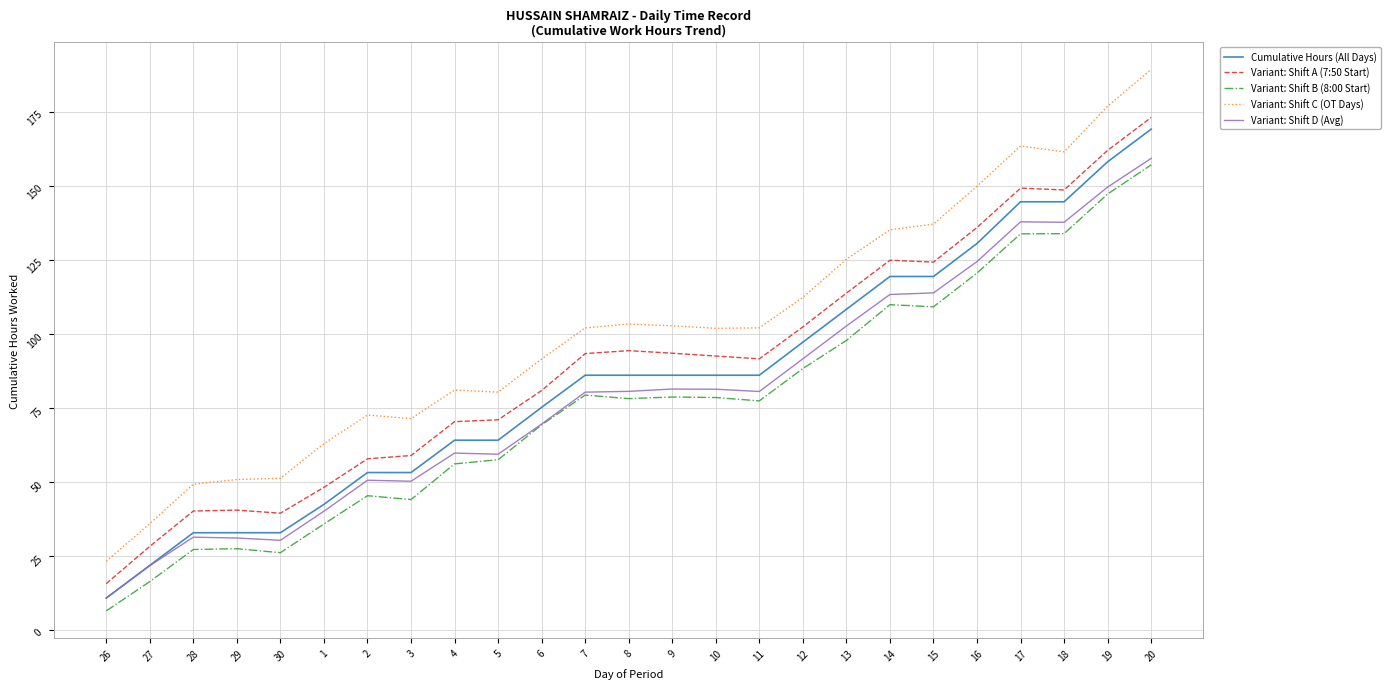

What is the average value of the Variant: Shift B (8:00 Start) series?

76.2